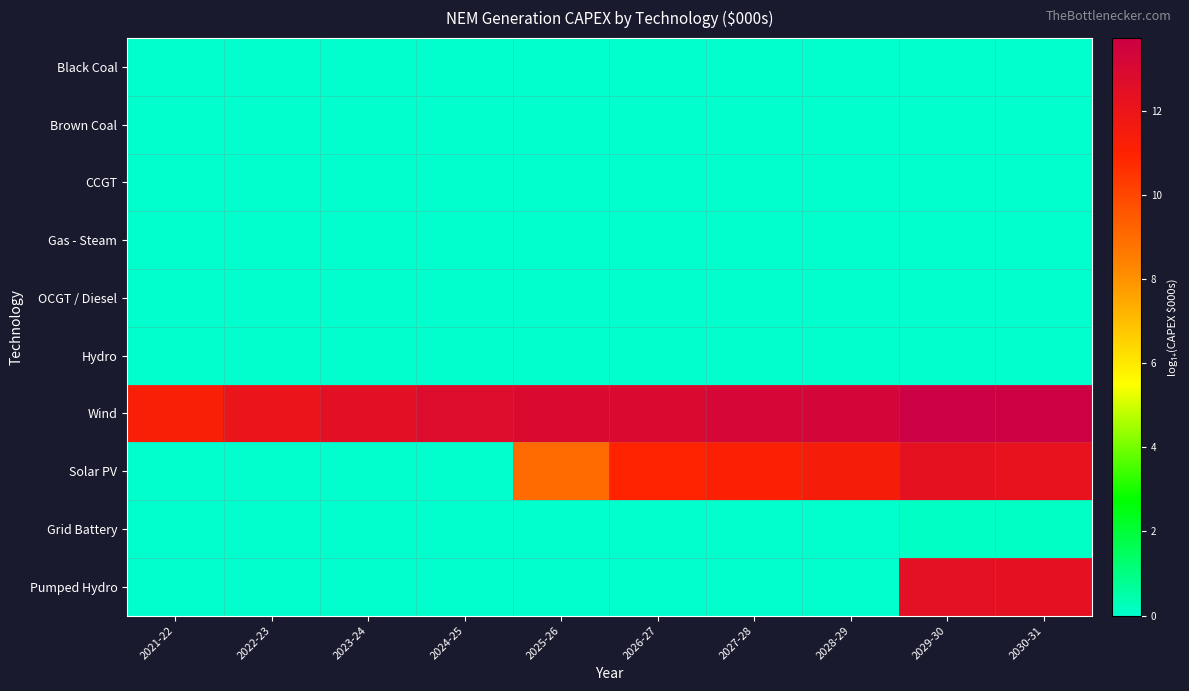

List the series in order of their peak value, lowest first.

Black Coal, Brown Coal, Gas - Steam, Hydro, CCGT, OCGT / Diesel, Grid Battery, Solar PV, Pumped Hydro, Wind